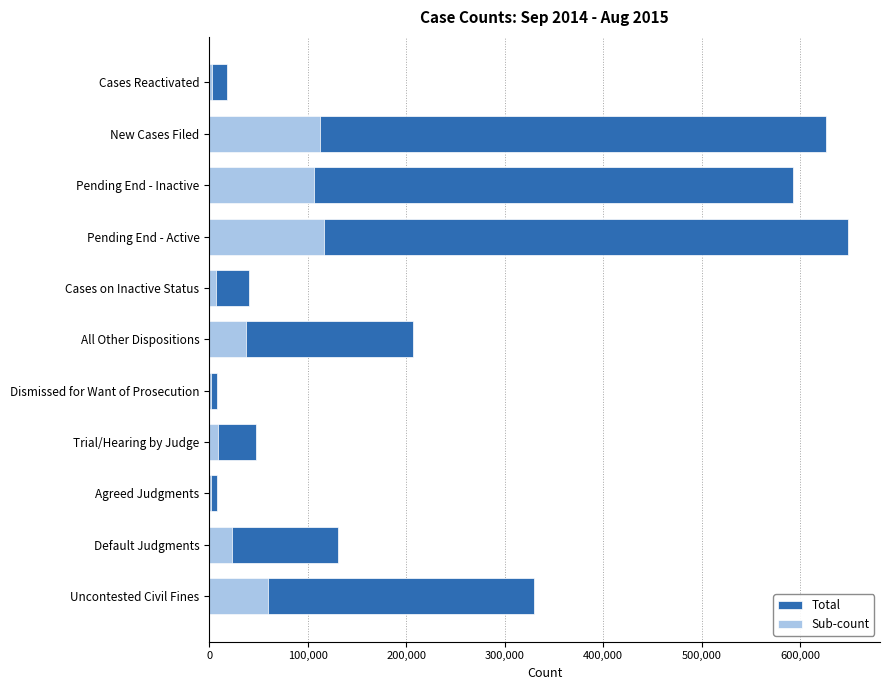

How many bars are there in total?

22